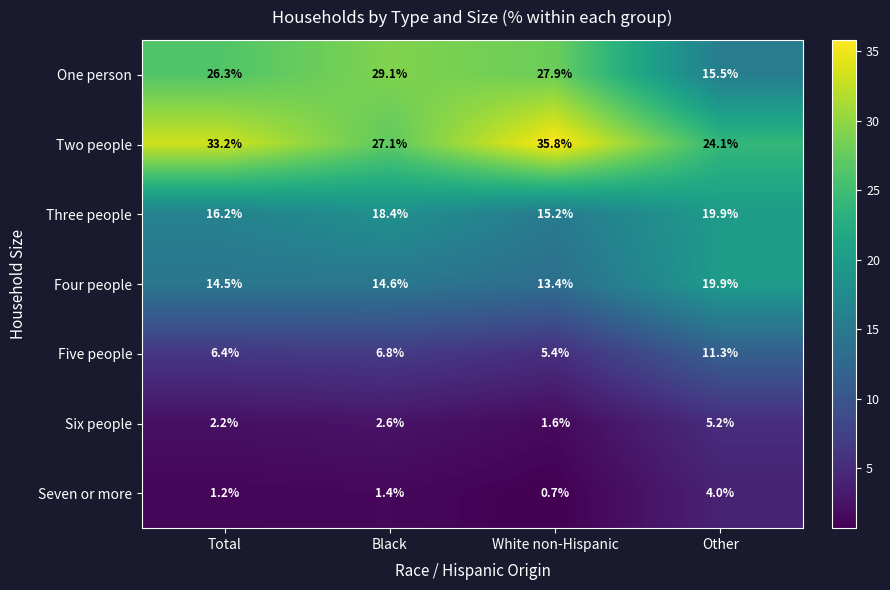

Where does the One person series first go above 27?

Black